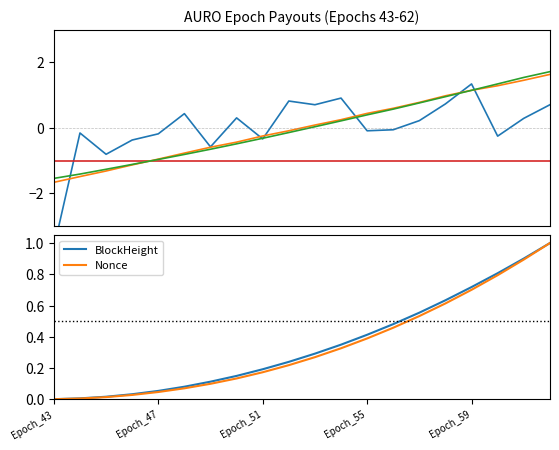

Reading left to right, list all the values displayed in this chart.

Amount: -3.7	-0.2	-0.8	-0.4	-0.2	0.4	-0.6	0.3	-0.3	0.8	0.7	0.9	-0.1	-0.1	0.2	0.7	1.3	-0.3	0.3	0.7
Fee: -1.0	-1.0	-1.0	-1.0	-1.0	-1.0	-1.0	-1.0	-1.0	-1.0	-1.0	-1.0	-1.0	-1.0	-1.0	-1.0	-1.0	-1.0	-1.0	-1.0
BlockHeight: 0.0	0.0	0.0	0.0	0.1	0.1	0.1	0.1	0.2	0.2	0.3	0.3	0.4	0.5	0.6	0.6	0.7	0.8	0.9	1.0
Nonce: 0.0	0.0	0.0	0.0	0.0	0.1	0.1	0.1	0.2	0.2	0.3	0.3	0.4	0.5	0.5	0.6	0.7	0.8	0.9	1.0